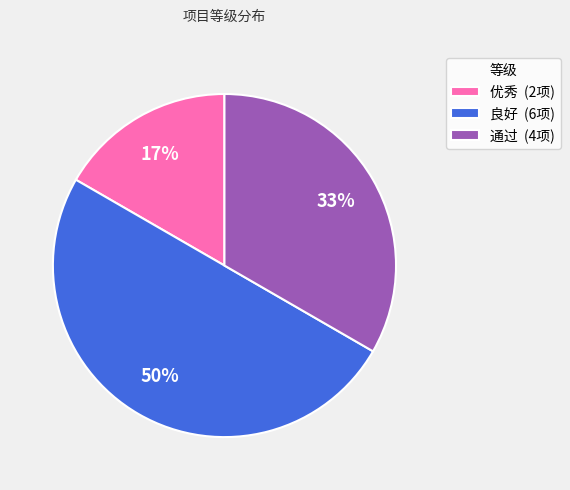

To the nearest percent, what percentage of the pie is 良好?

50%